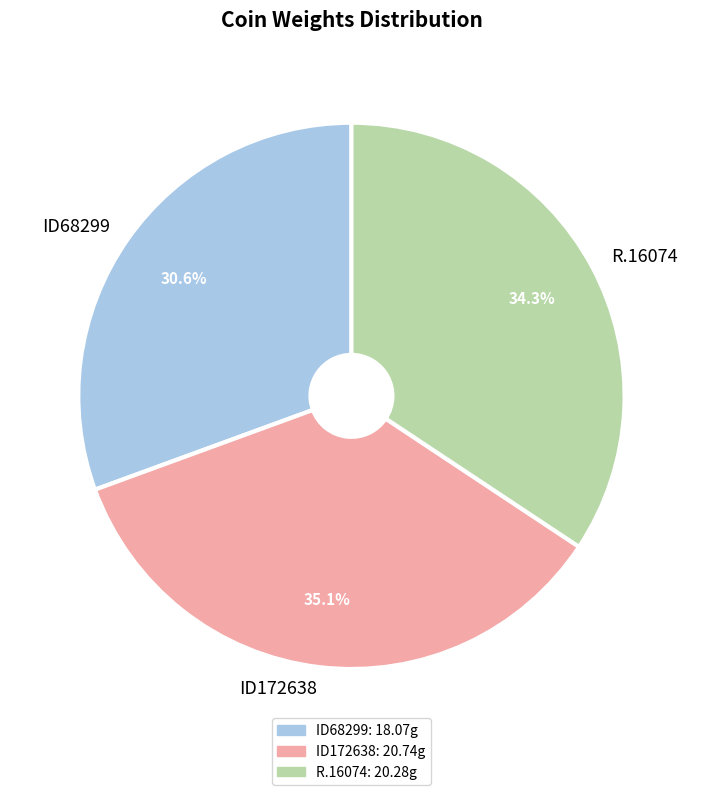

To the nearest percent, what portion does R.16074 represent?

34%